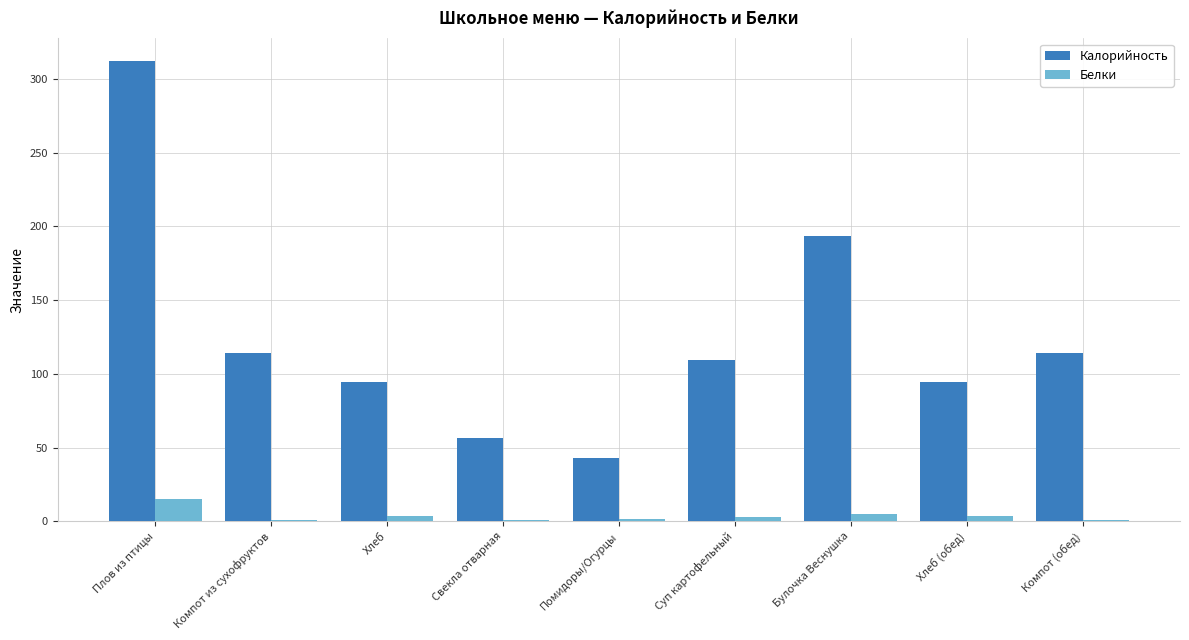

What is the greatest value displayed?

312.0